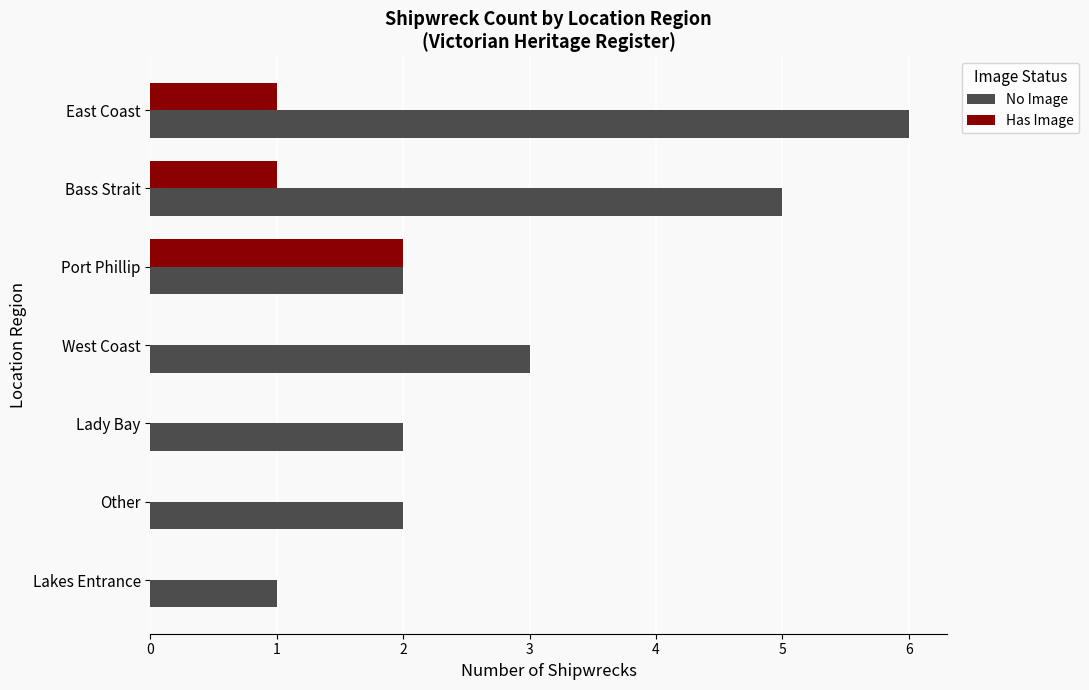

What is the greatest value displayed?

6